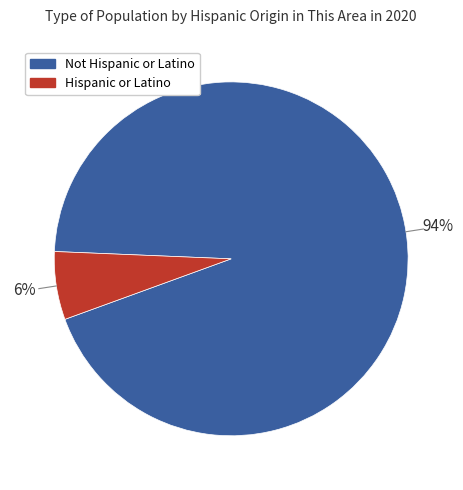

Which has a higher value, Not Hispanic or Latino or Hispanic or Latino?

Not Hispanic or Latino